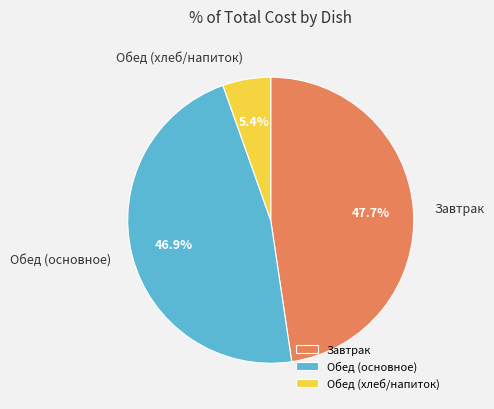

Rank the categories by value from highest to lowest.

Завтрак, Обед (основное), Обед (хлеб/напиток)